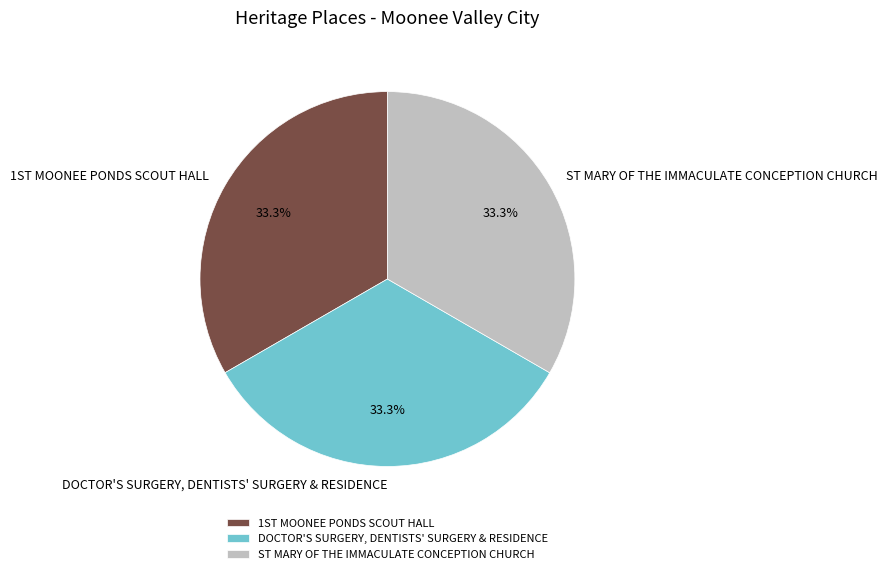

True or false: DOCTOR'S SURGERY, DENTISTS' SURGERY & RESIDENCE accounts for 27% of the total.

False